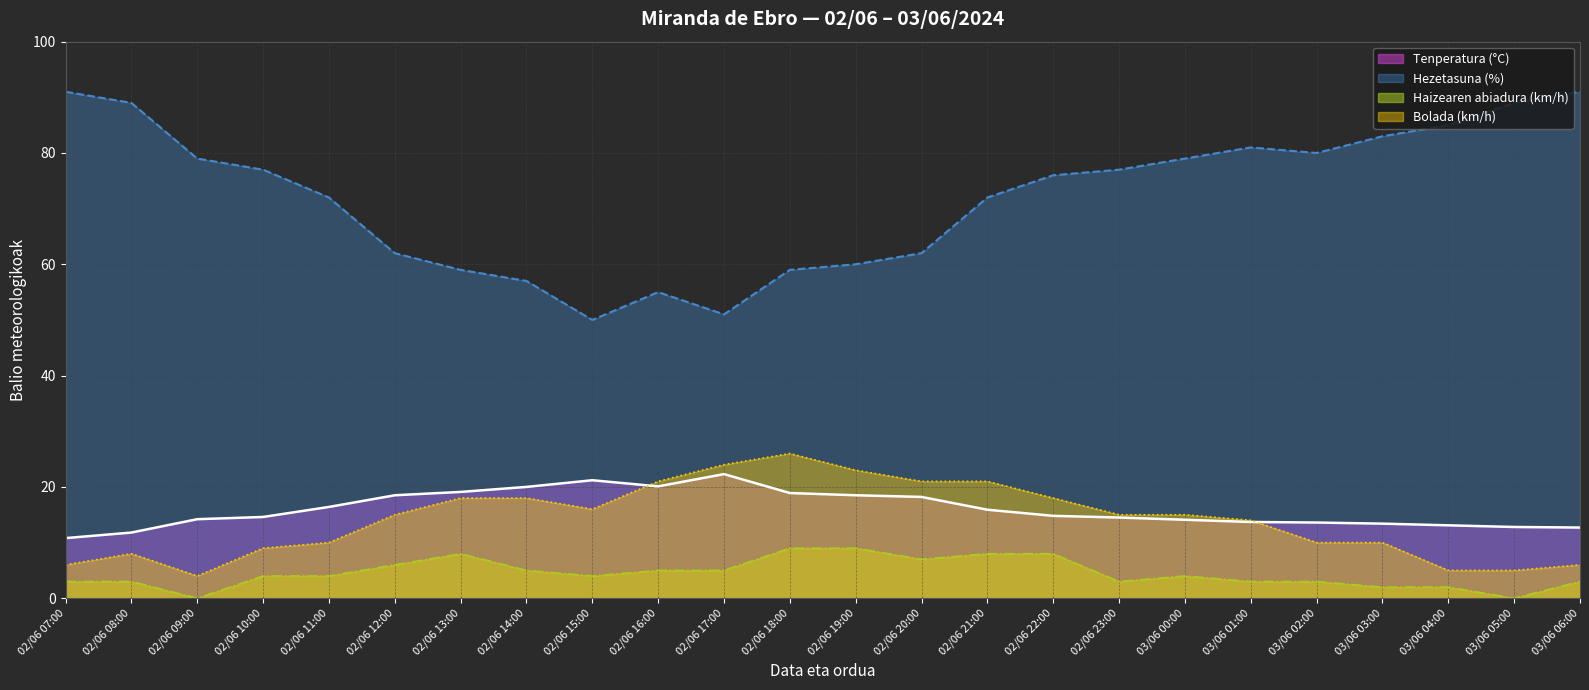

What is the difference between the highest and lowest values at 02/06 09:00?

79.0